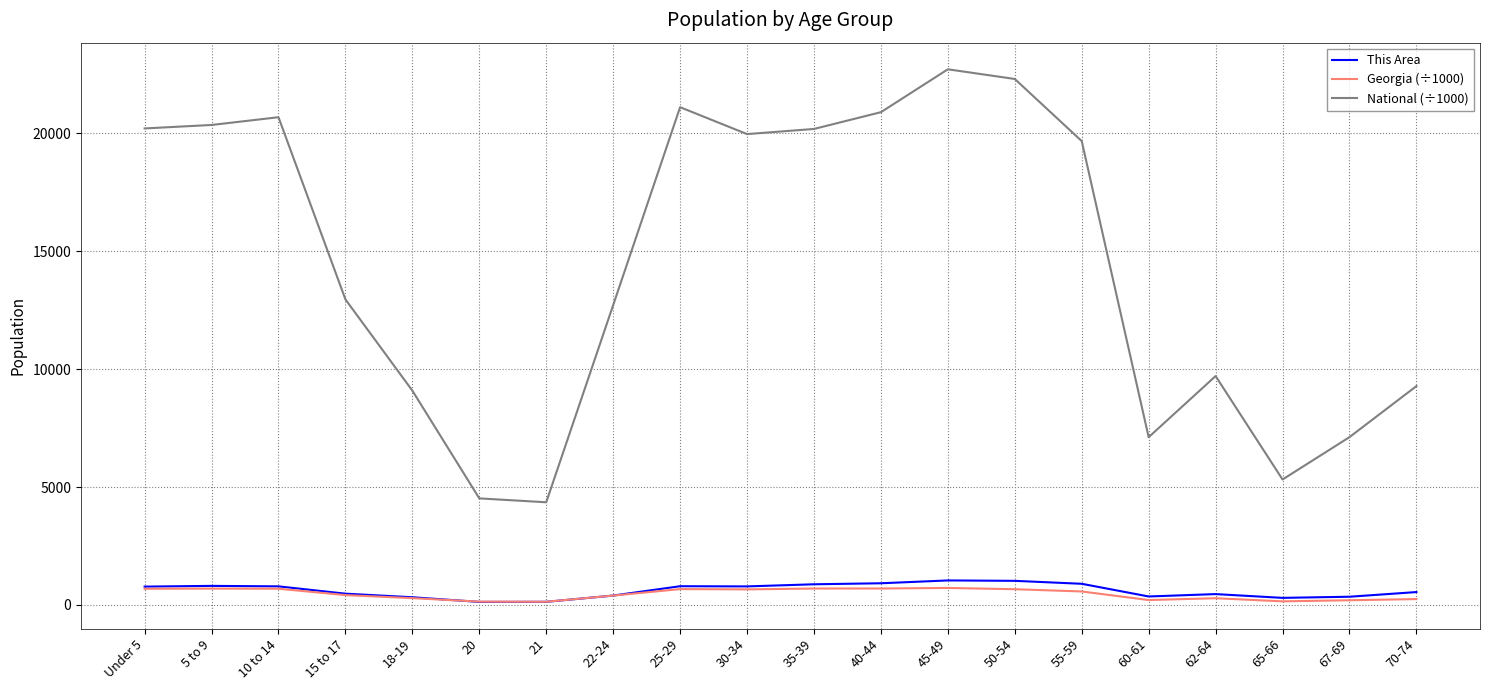

True or false: National (÷1000) has more than 0 interior local peaks.

True